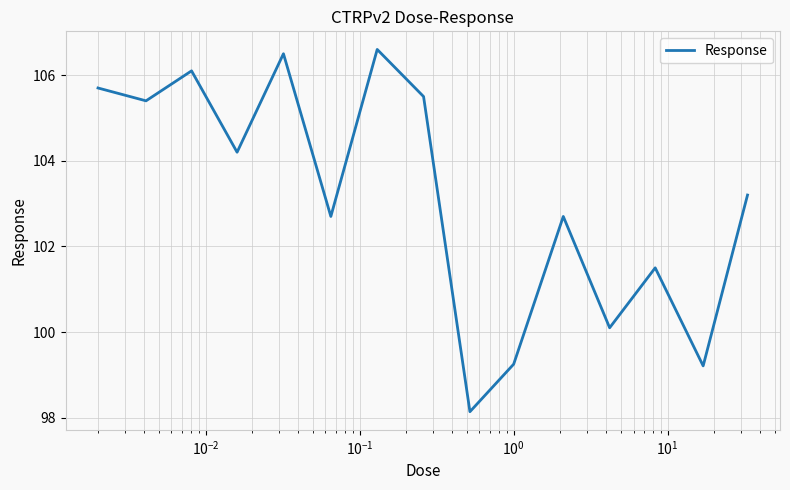

What is the smallest value displayed?

98.1